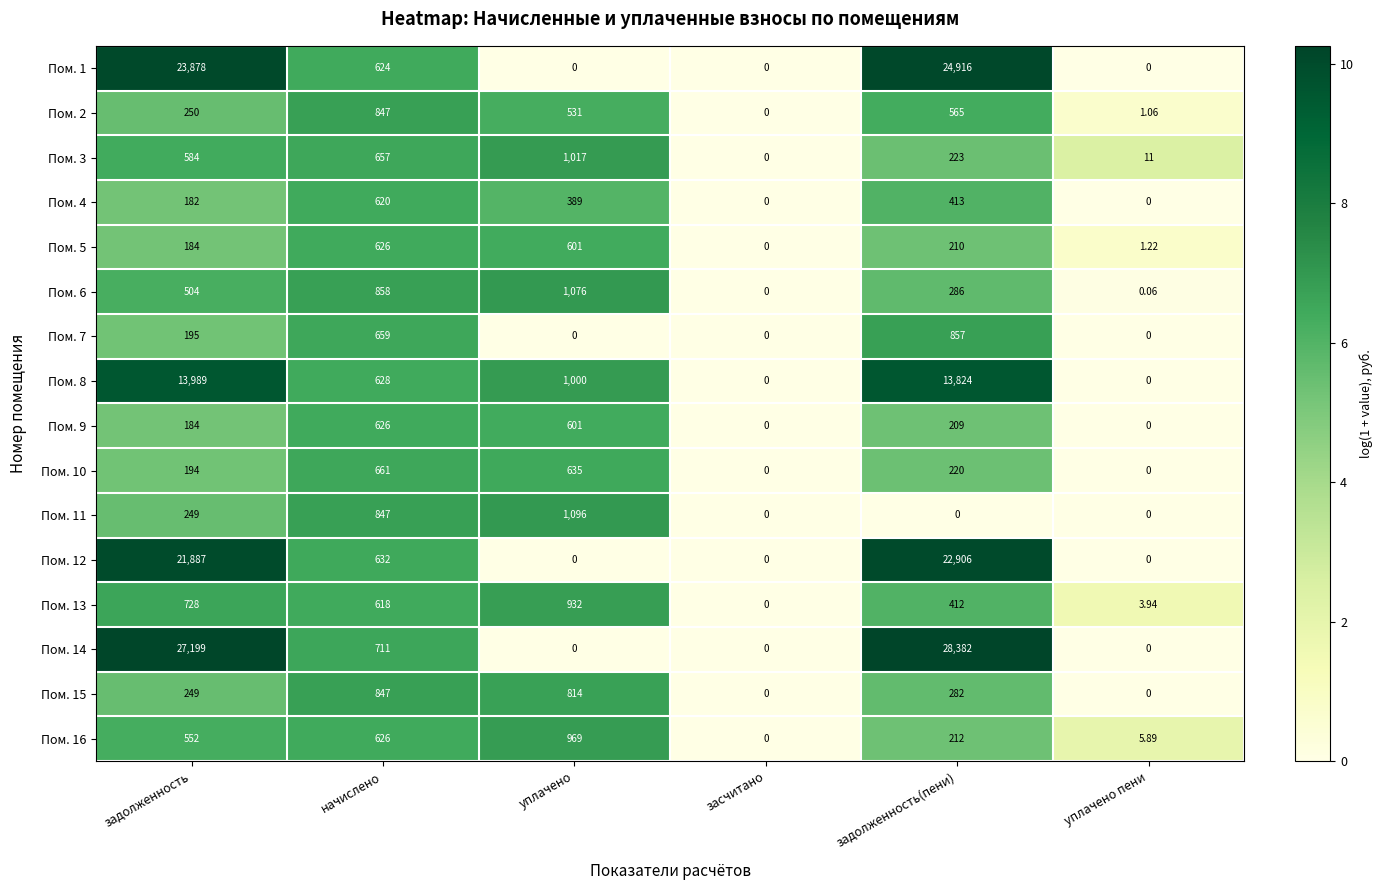

At which category is the sum across all series the highest?

задолженность(пени)